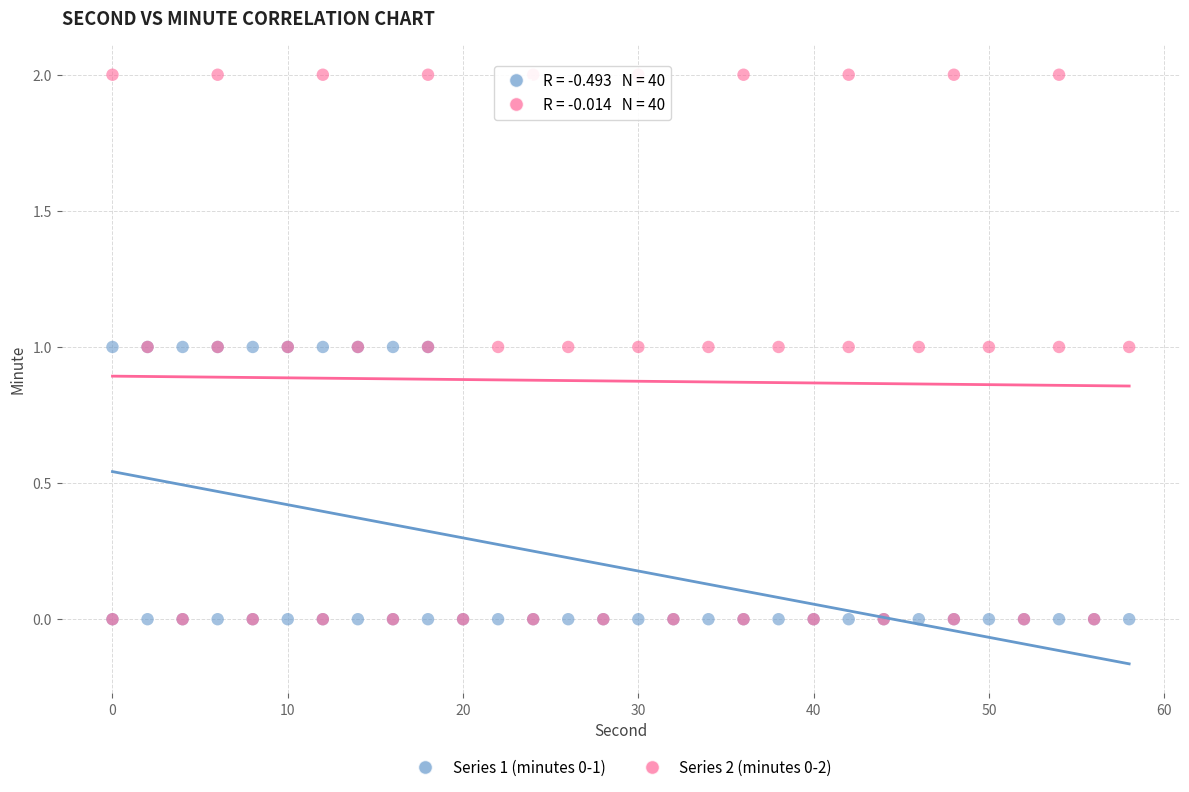

Which series has the largest Y range (max minus min)?

Series 2 (minutes 0-2)